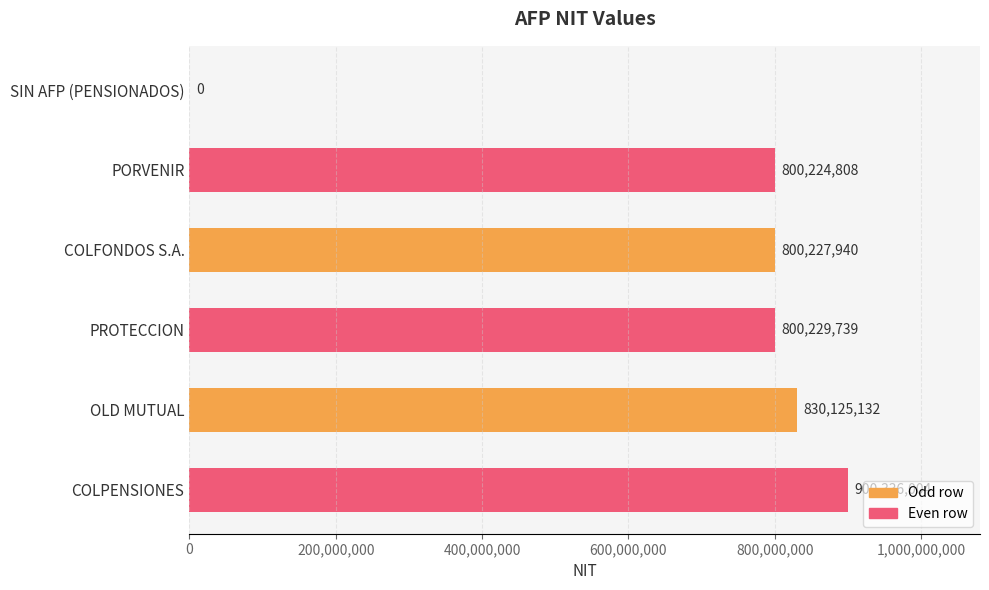

Is it true that the value at COLFONDOS S.A. is 800227940?

True